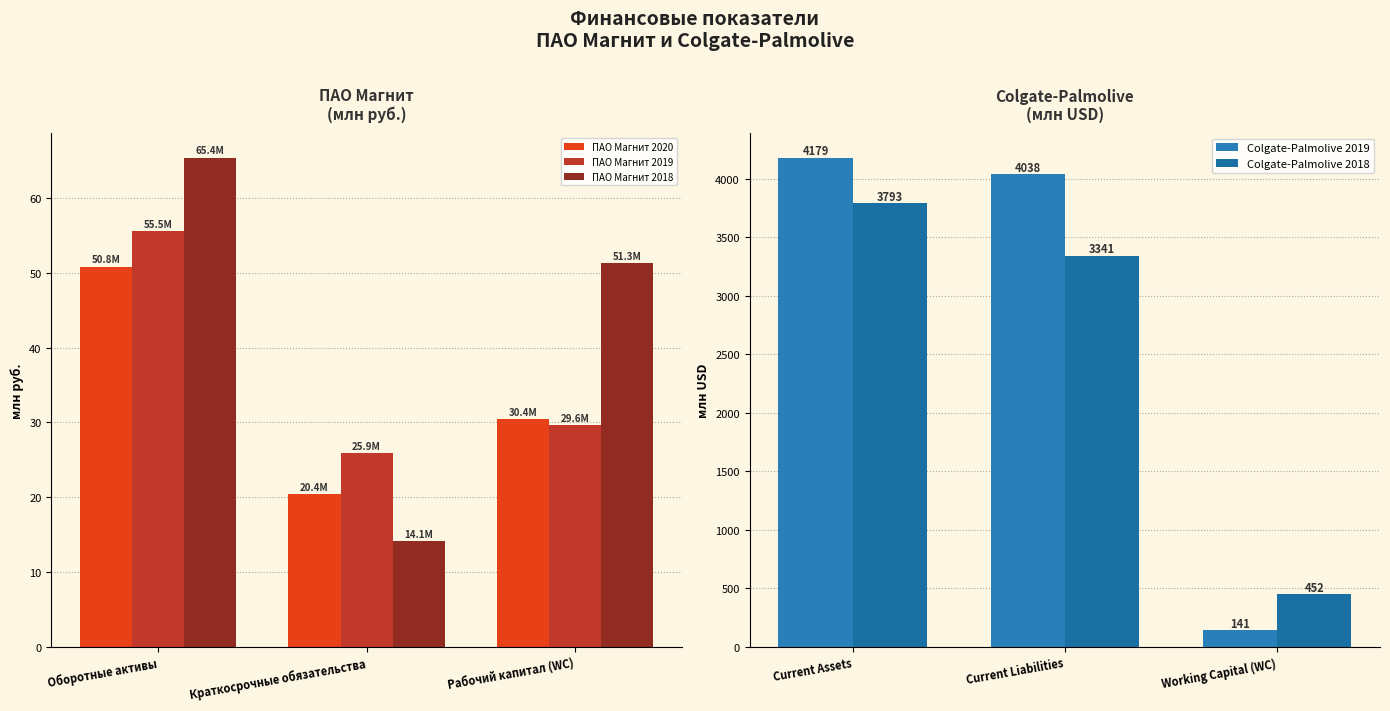

Reading left to right, extract all data points from this chart.

ПАО Магнит 2020: Оборотные активы=50.8	Краткосрочные обязательства=20.4	Рабочий капитал (WC)=30.4
ПАО Магнит 2019: Оборотные активы=55.5	Краткосрочные обязательства=25.9	Рабочий капитал (WC)=29.6
ПАО Магнит 2018: Оборотные активы=65.4	Краткосрочные обязательства=14.1	Рабочий капитал (WC)=51.3
Colgate-Palmolive 2019: Current Assets=4179.0	Current Liabilities=4038.0	Working Capital (WC)=141.0
Colgate-Palmolive 2018: Current Assets=3793.0	Current Liabilities=3341.0	Working Capital (WC)=452.0